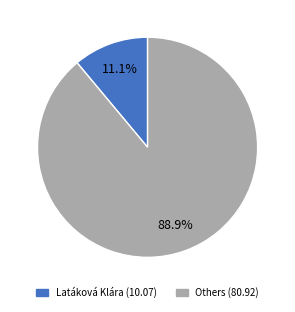

Is there any slice that represents more than half of the pie?

Yes